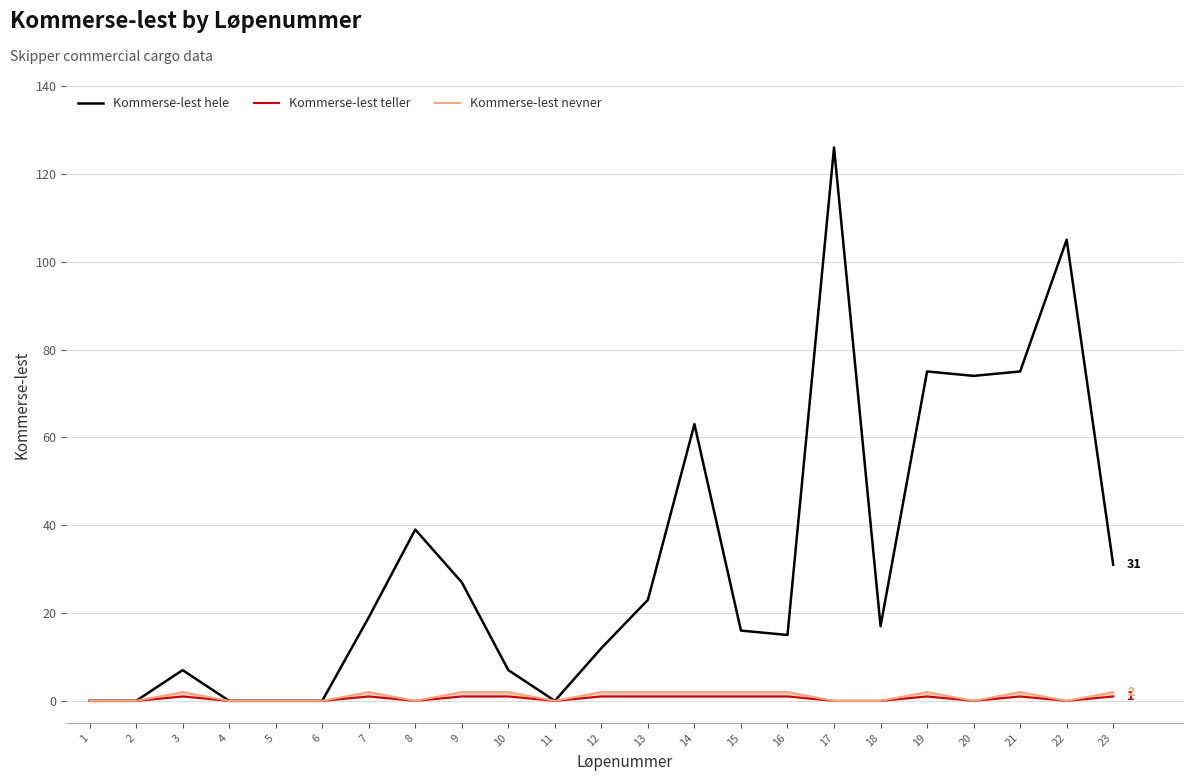

How many series are shown in this chart?

3